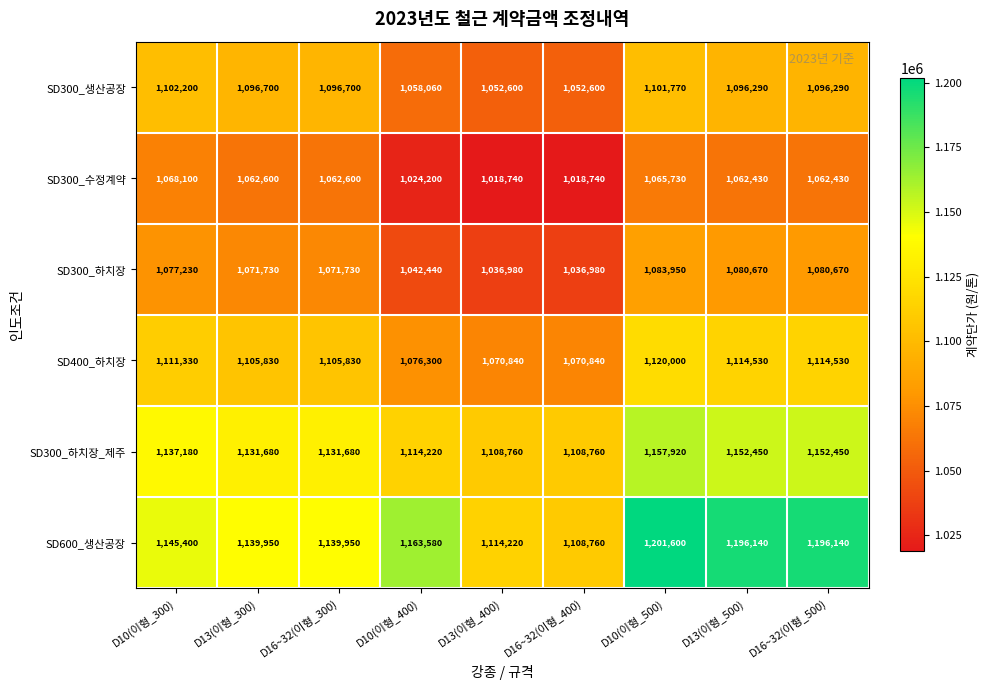

What is the difference between the highest and lowest values at D10(이형_500)?

135870